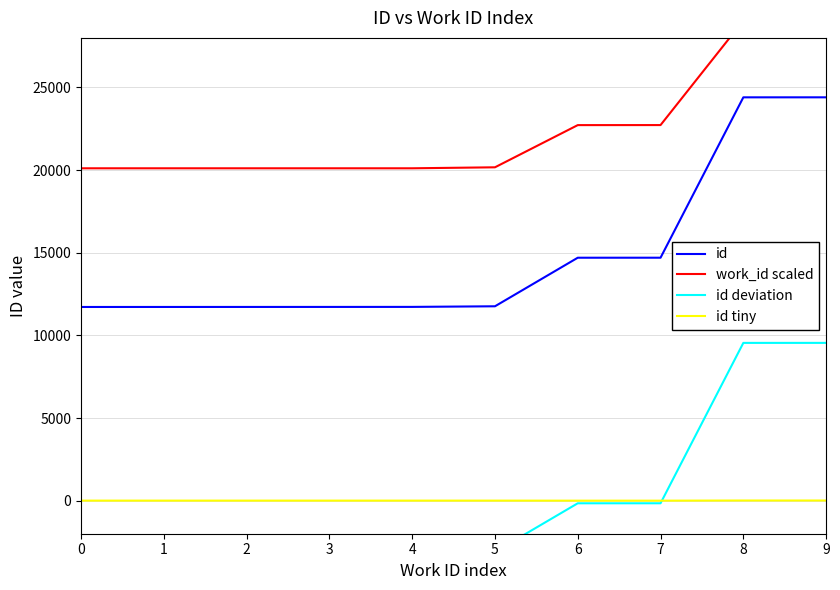

What is the value of the id point at the 1st from the left?

11719.0